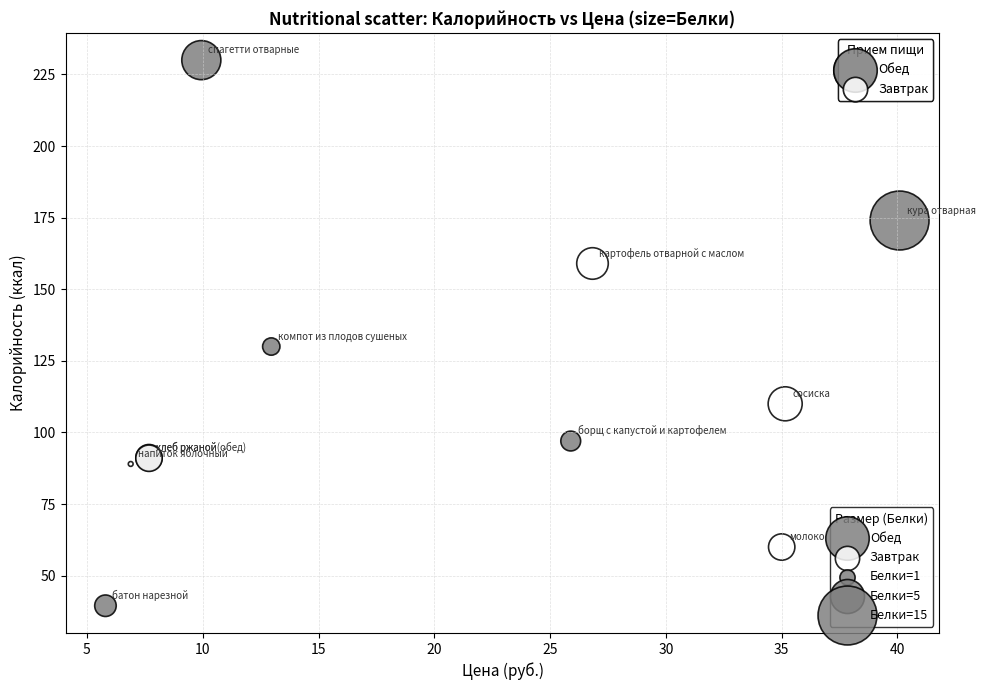

Which series has the largest Y range (max minus min)?

Обед